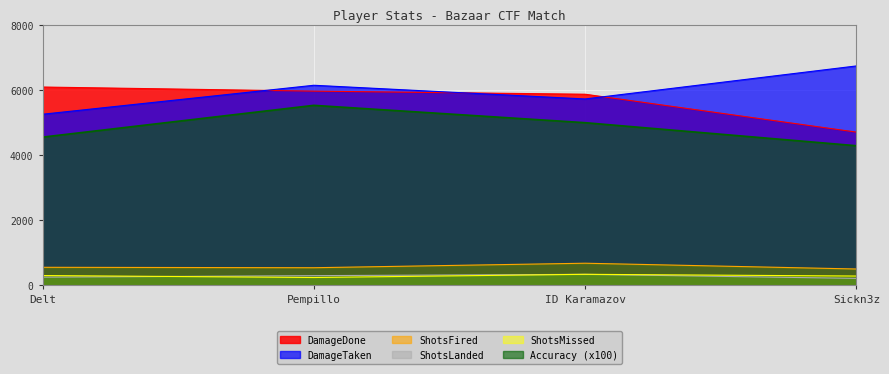

True or false: ShotsMissed and ShotsLanded cross at least once.

True